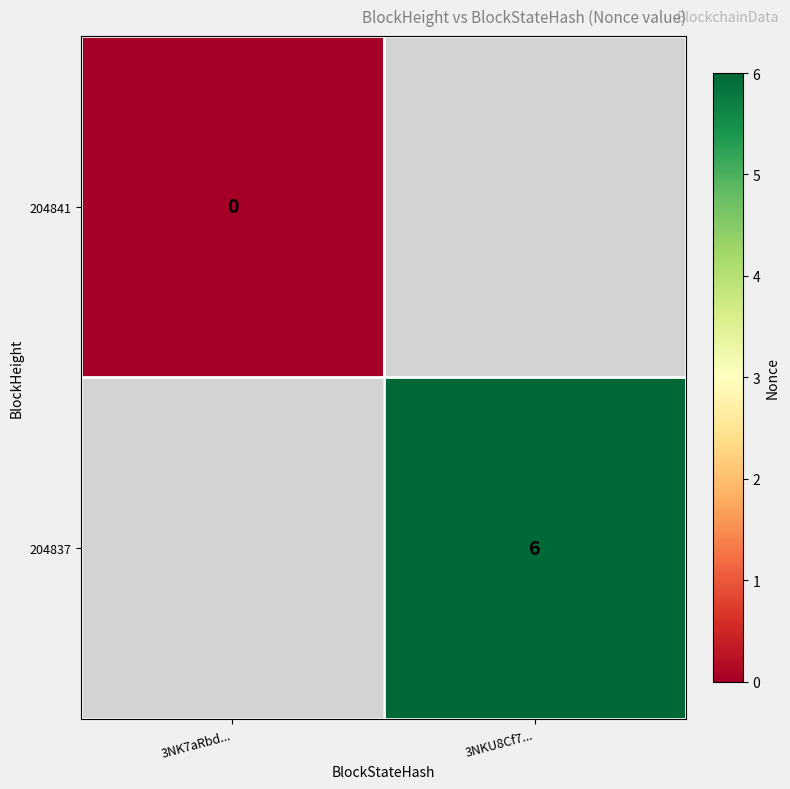

Is it true that 204837 equals 6 at 3NKU8Cf7...?

True